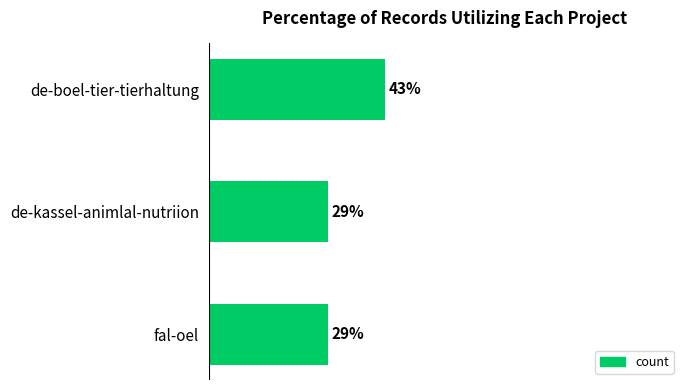

What is the label of the 2nd bar from the top?

de-kassel-animlal-nutriion